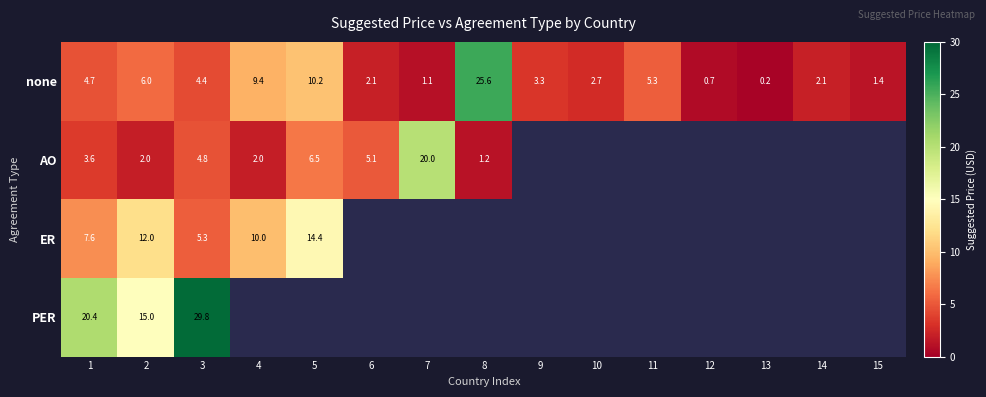

What is the difference between the none values at 12 and 13?

0.5